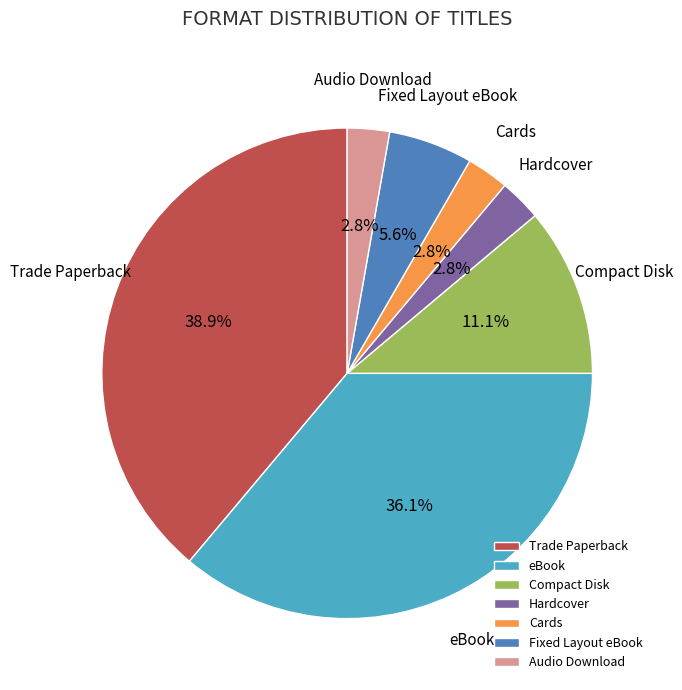

Between Fixed Layout eBook and Hardcover, which is larger?

Fixed Layout eBook